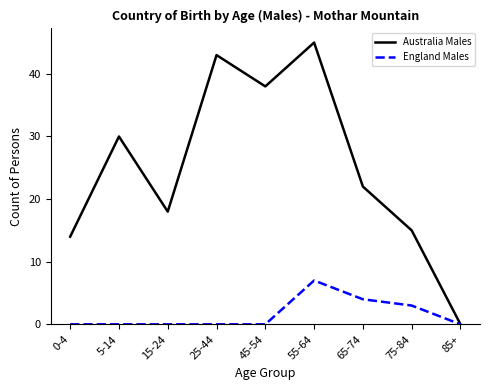

Which series changed the most between 65-74 and 85+?

Australia Males